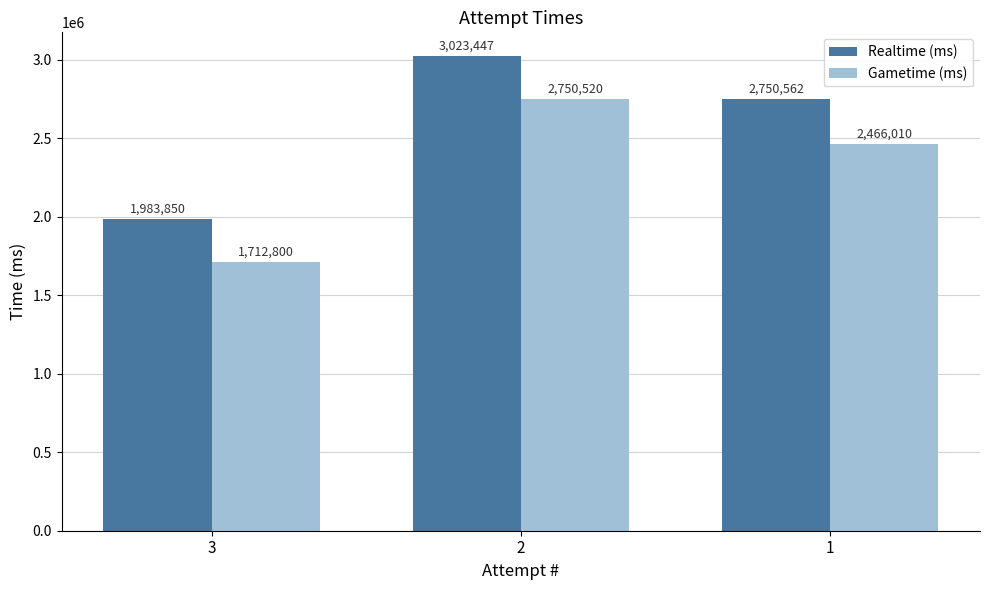

What is the maximum value shown in the chart?

3023447